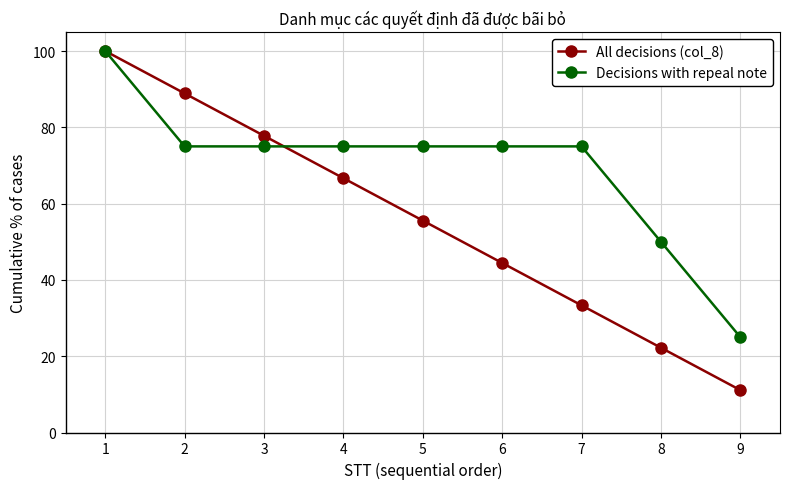

What is the difference between the All decisions (col_8) values at 1 and 4?

33.3